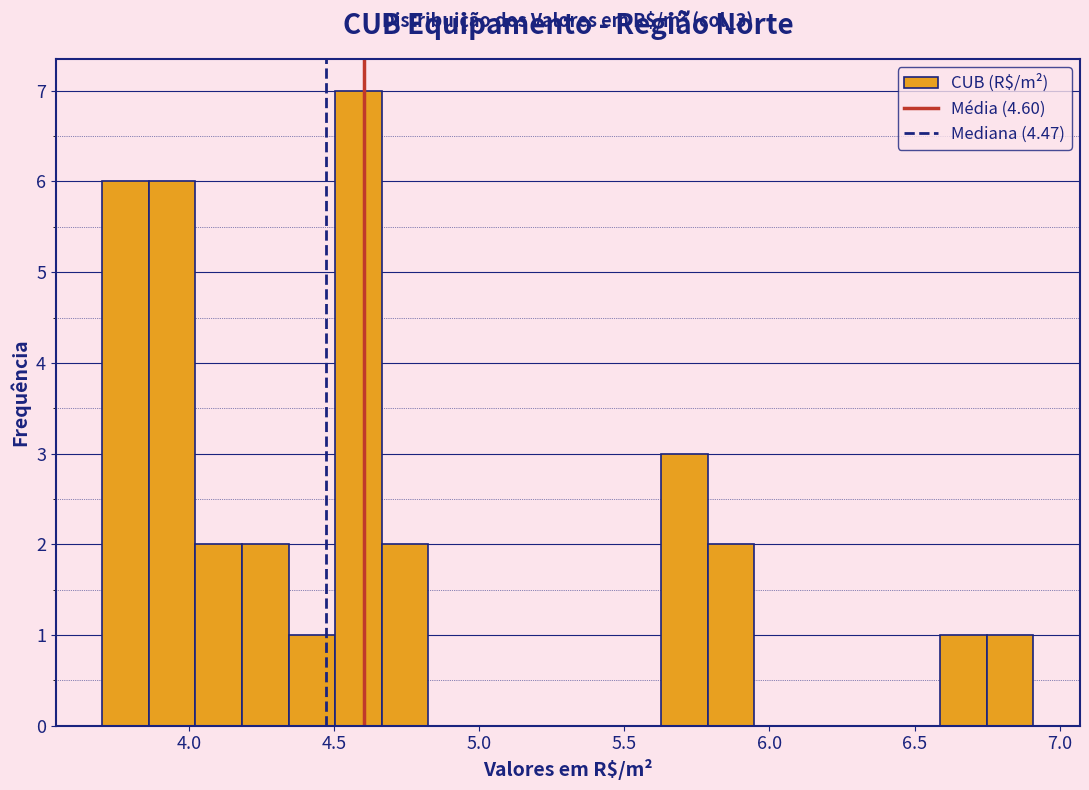

Read against the x-axis, roughly where is the centre of the tallest bar?

4.60